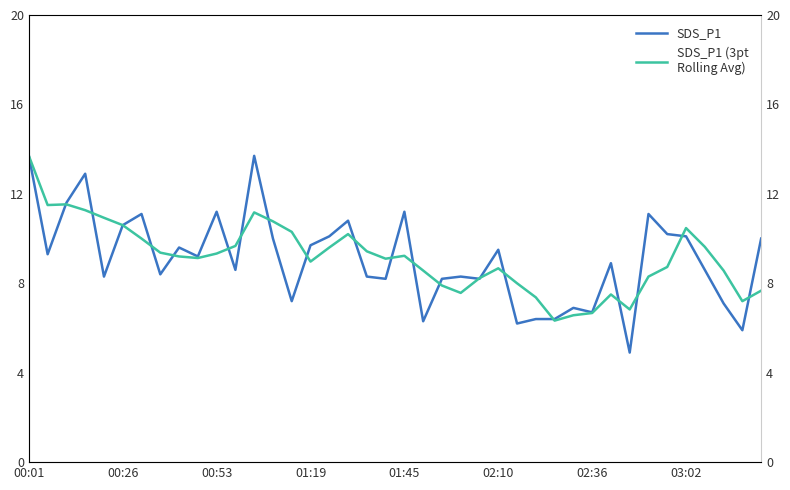

Reading left to right, list all the values displayed in this chart.

SDS_P1: 13.7	9.3	11.6	12.9	8.3	10.6	11.1	8.4	9.6	9.2	11.2	8.6	13.7	10.0	7.2	9.7	10.1	10.8	8.3	8.2	11.2	6.3	8.2	8.3	8.2	9.5	6.2	6.4	6.4	6.9	6.7	8.9	4.9	11.1	10.2	10.1	8.6	7.1	5.9	10.0
SDS_P1 (3pt
Rolling Avg): 13.7	11.5	11.5	11.3	10.9	10.6	10.0	9.4	9.2	9.1	9.3	9.7	11.2	10.8	10.3	9.0	9.6	10.2	9.4	9.1	9.2	8.6	7.9	7.6	8.2	8.7	8.0	7.4	6.3	6.6	6.7	7.5	6.8	8.3	8.7	10.5	9.6	8.6	7.2	7.7